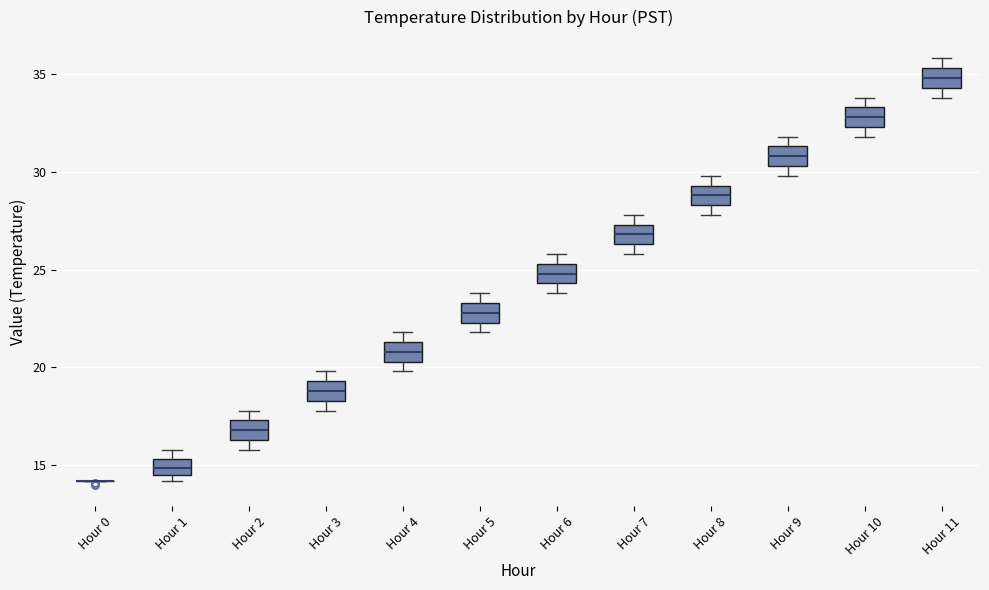

Reading left to right, read every box against the y-axis: the position of its median line, the range the box covers, and the ends of its whiskers. The values are not printed on the chart, so give them approximately, as read against the axis.

Hour 0: box collapsed to a line at 14.0, whiskers 14.0 to 14.0
Hour 1: median 15.0, box 14.5 to 15.5, whiskers 14.0 to 16.0
Hour 2: median 17.0, box 16.5 to 17.5, whiskers 16.0 to 18.0
Hour 3: median 19.0, box 18.5 to 19.5, whiskers 18.0 to 20.0
Hour 4: median 21.0, box 20.5 to 21.5, whiskers 20.0 to 22.0
Hour 5: median 23.0, box 22.5 to 23.5, whiskers 22.0 to 24.0
Hour 6: median 25.0, box 24.5 to 25.5, whiskers 24.0 to 26.0
Hour 7: median 27.0, box 26.5 to 27.5, whiskers 26.0 to 28.0
Hour 8: median 29.0, box 28.5 to 29.5, whiskers 28.0 to 30.0
Hour 9: median 31.0, box 30.5 to 31.5, whiskers 30.0 to 32.0
Hour 10: median 33.0, box 32.5 to 33.5, whiskers 32.0 to 34.0
Hour 11: median 35.0, box 34.5 to 35.5, whiskers 34.0 to 36.0